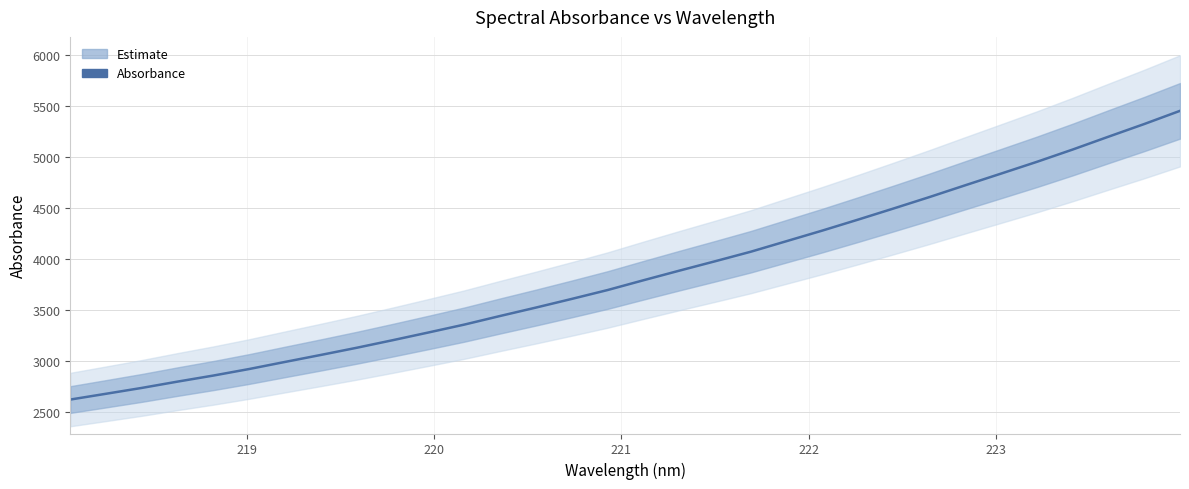

What is the difference between the maximum and minimum values?

2830.8